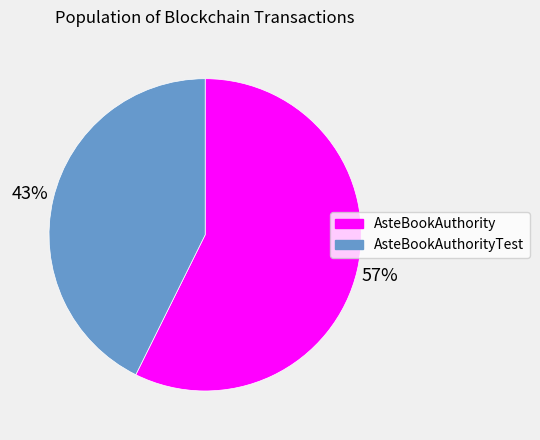

Which category has the smallest portion of the pie?

AsteBookAuthorityTest